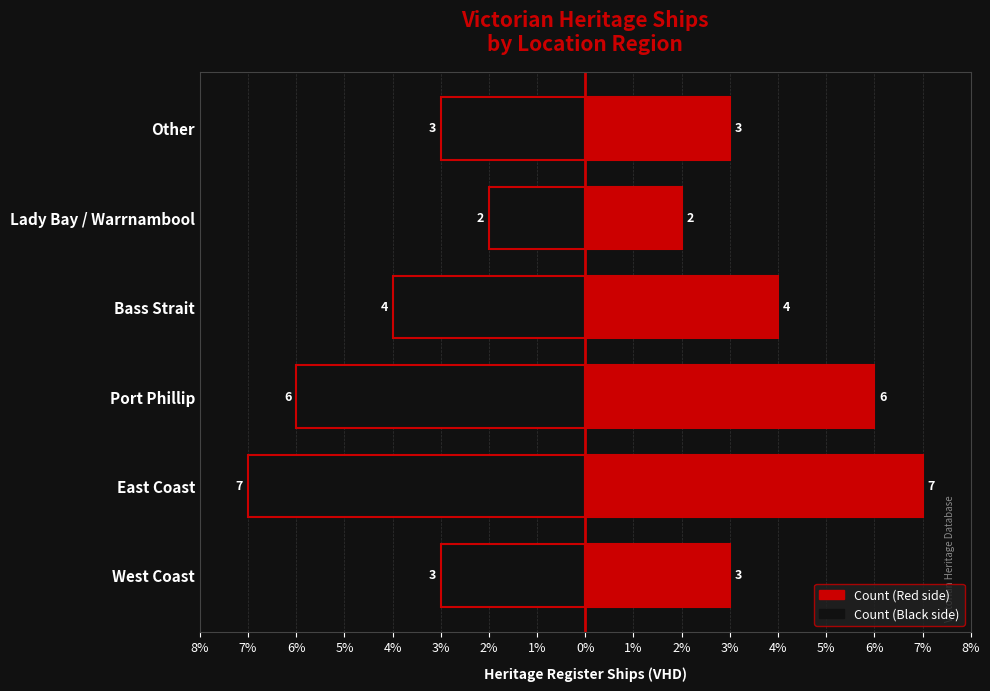

Which series changed the most between East Coast and Bass Strait?

Count (Black)